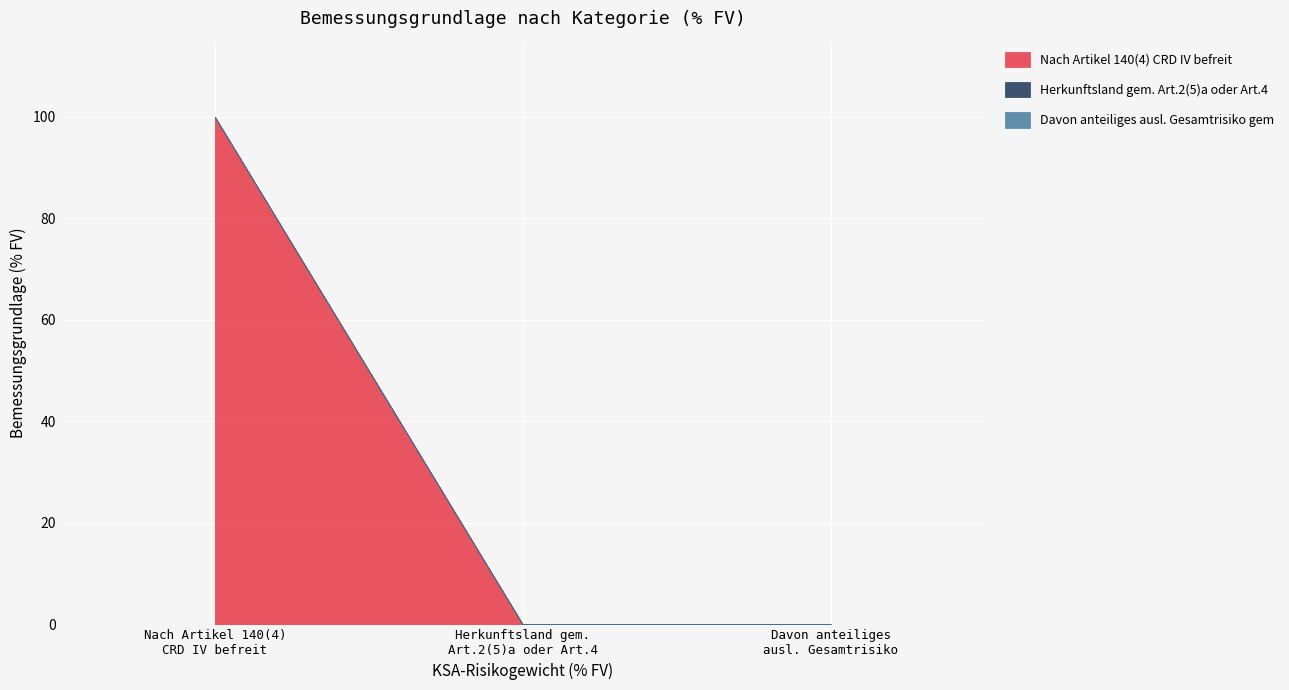

The value of Davon anteiliges ausl. Gesamtrisiko gem at 0 is 0.0. True or false?

True